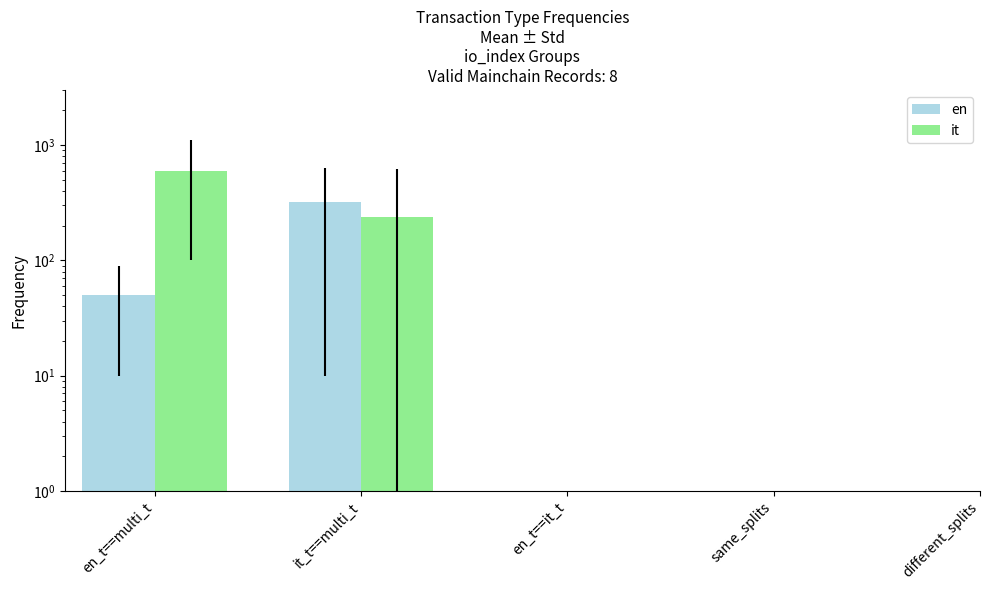

True or false: it has a value of 240.0 at it_t==multi_t.

True